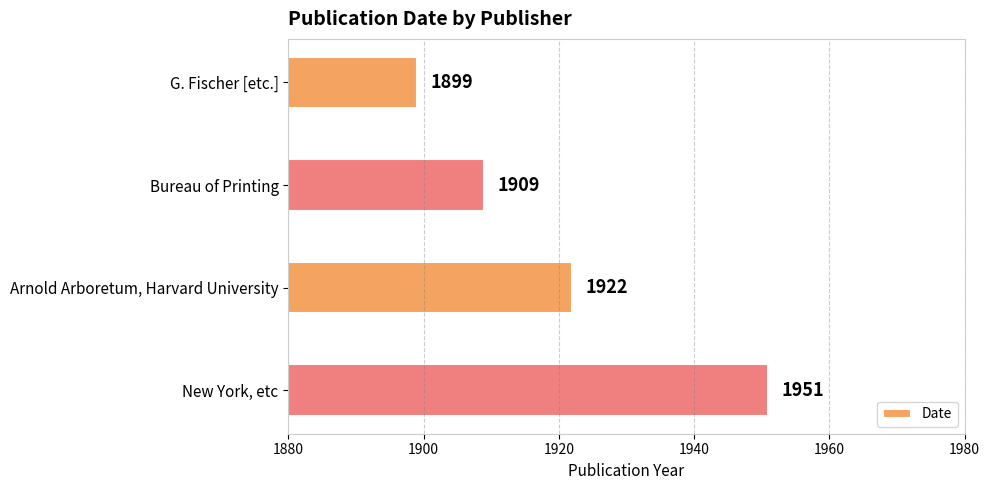

How many values are below 1922?

2